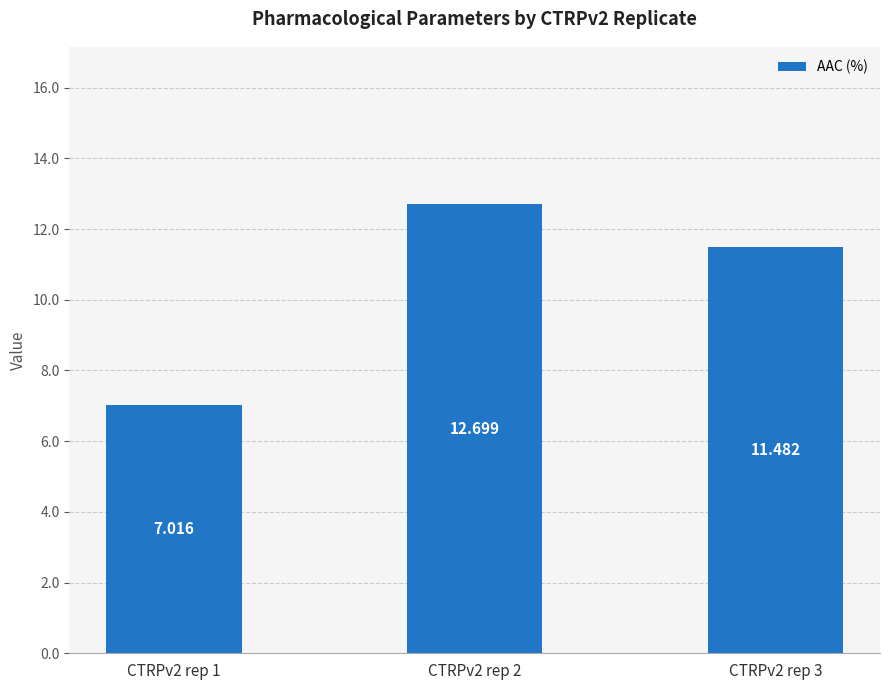

True or false: the data shows 12.7 at CTRPv2 rep 2.

True